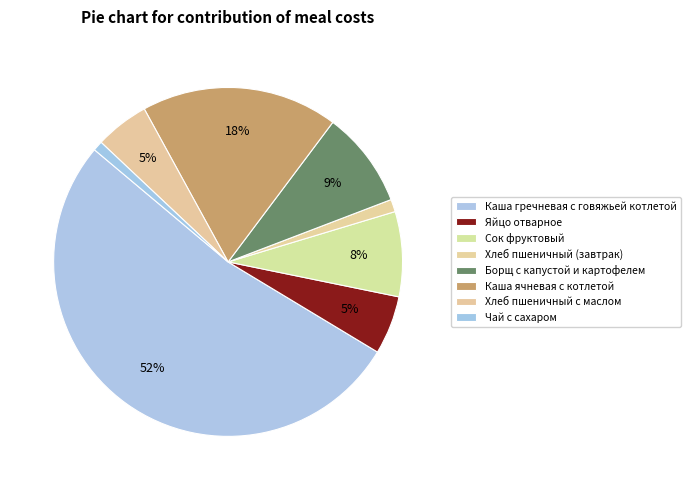

How many slices are in this pie chart?

8